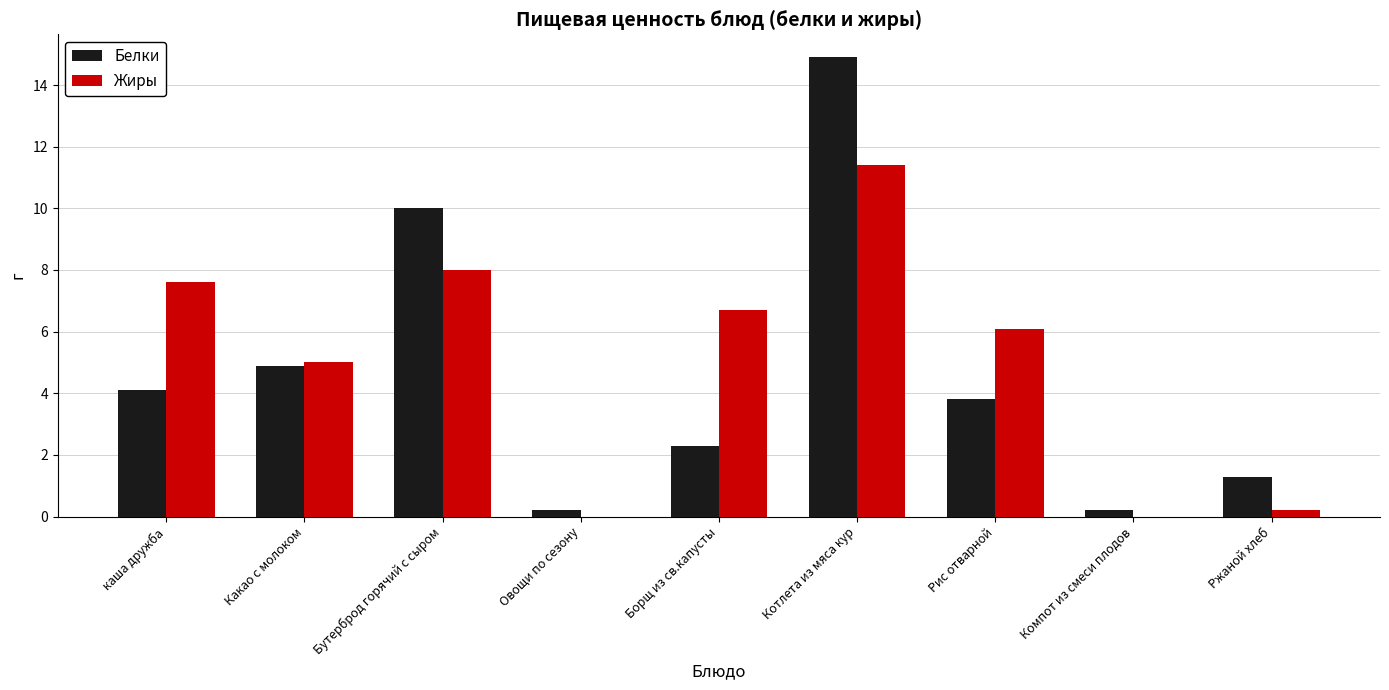

Which series changed the most between Бутерброд горячий с сыром and Котлета из мяса кур?

Белки